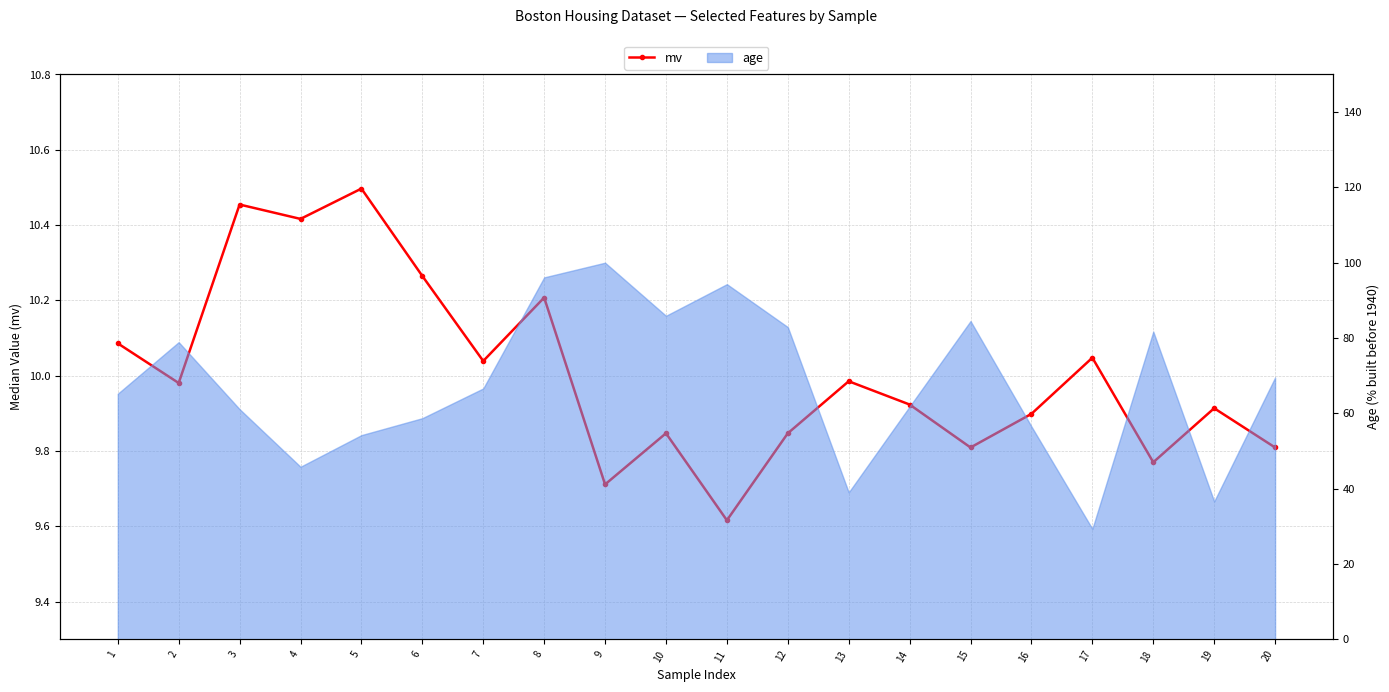

True or false: the data has more than 0 interior local peaks.

True